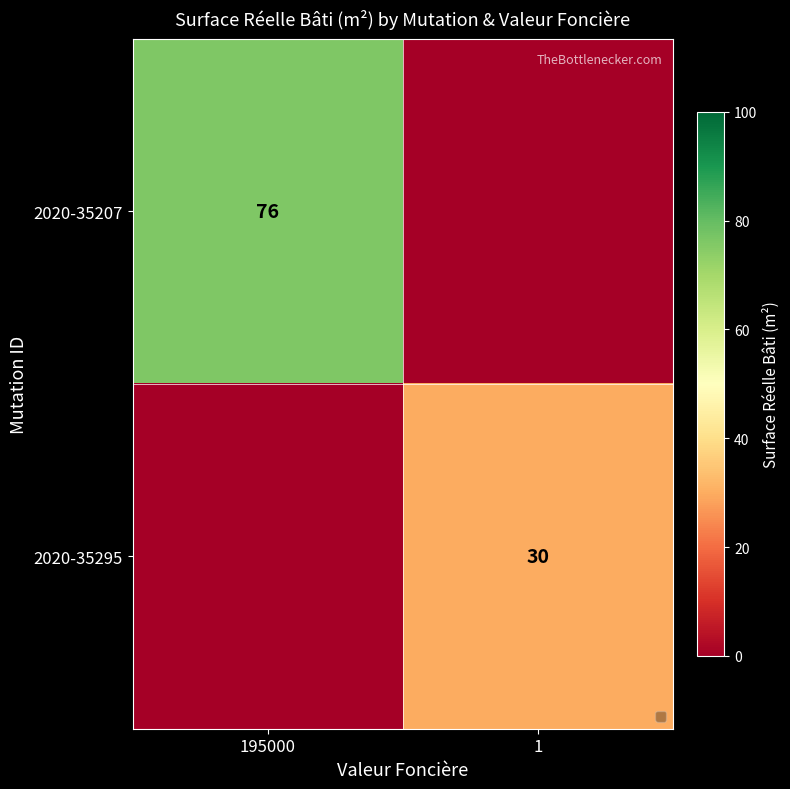

At which category is the sum across all series the highest?

195000